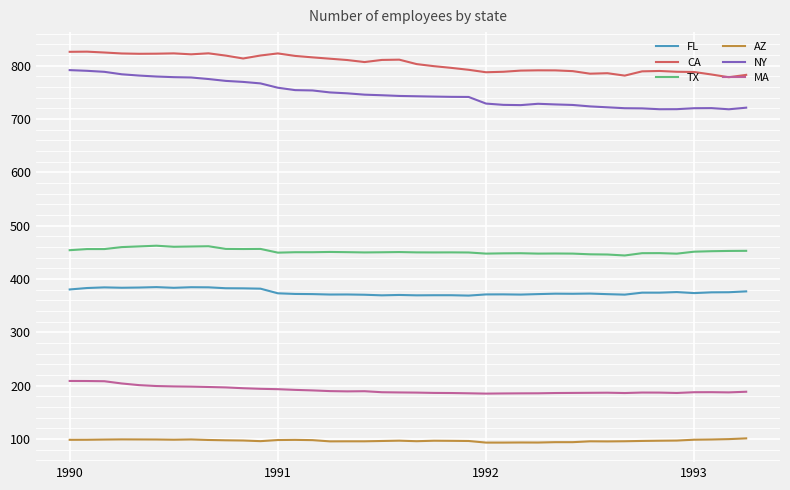

Which series has the widest spread of values?

NY